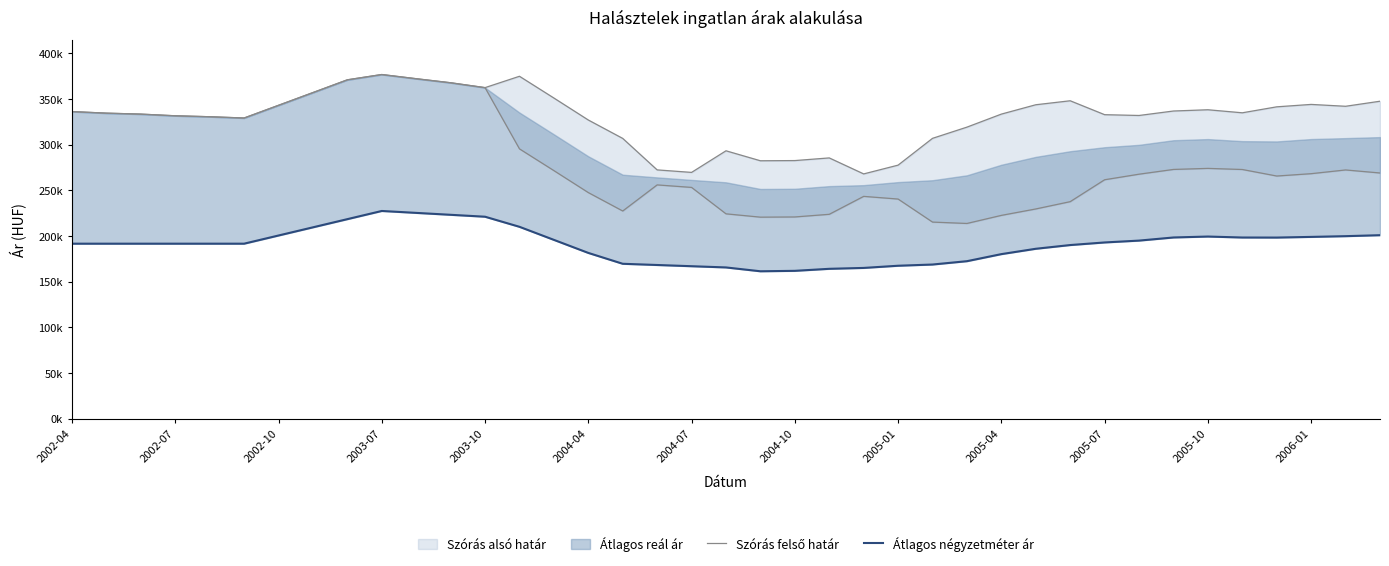

What is the maximum value for Átlagos négyzetméter ár?

227325